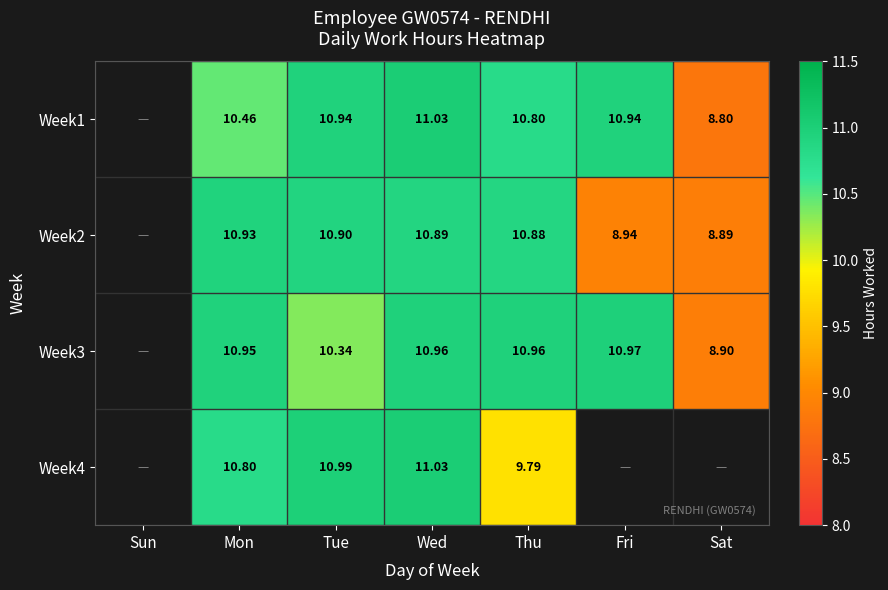

Is it true that Week4 equals 10.8 at Mon?

True